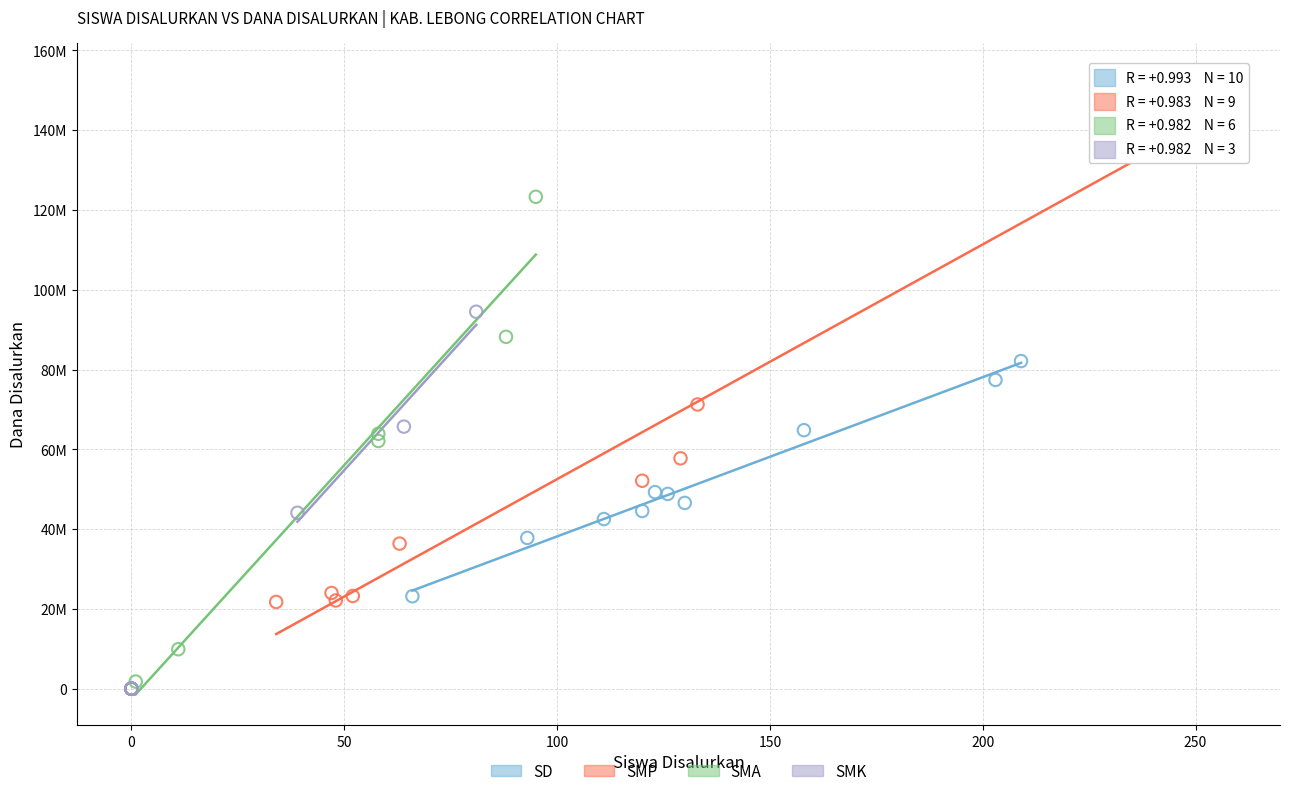

Which series has the largest Y range (max minus min)?

SMP